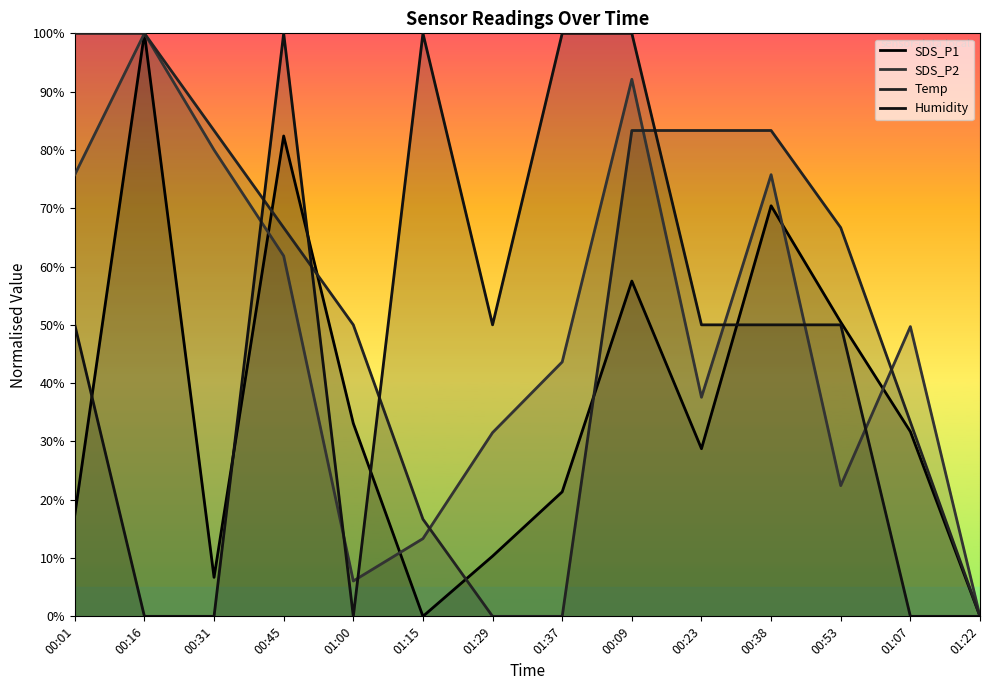

In SDS_P2, how many points are higher than both neighbors (excluding endpoints)?

4